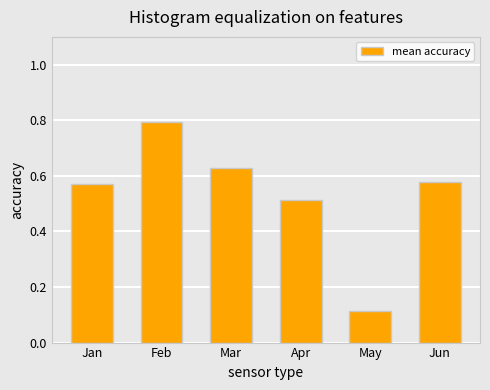

Count the values in the range 0 to 1.

6